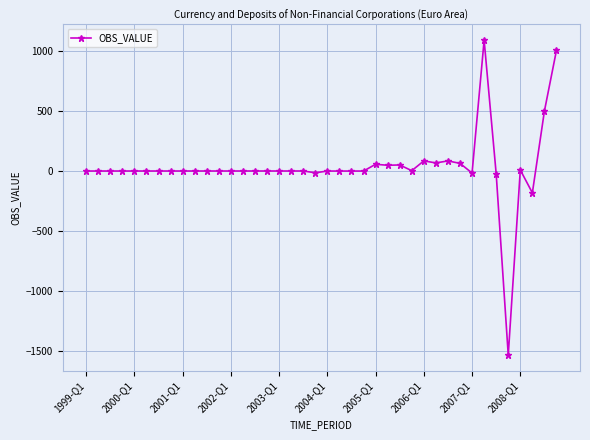

What is the value of the 40th point from the left?

1006.0